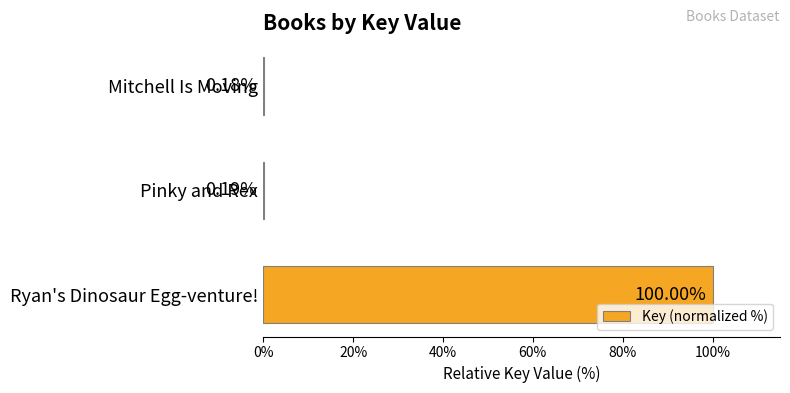

What is the maximum value shown in the chart?

100.0